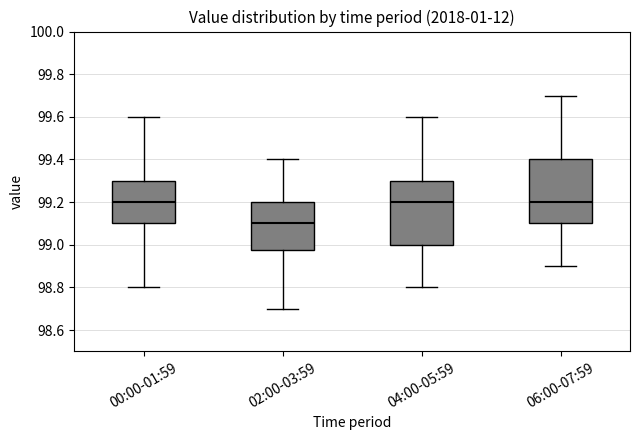

Reading left to right, read every box against the y-axis: the position of its median line, the range the box covers, and the ends of its whiskers. The values are not printed on the chart, so give them approximately, as read against the axis.

00:00-01:59: median 99.20, box 99.10 to 99.30, whiskers 98.80 to 99.60
02:00-03:59: median 99.10, box 98.98 to 99.20, whiskers 98.70 to 99.40
04:00-05:59: median 99.20, box 99.00 to 99.30, whiskers 98.80 to 99.60
06:00-07:59: median 99.20, box 99.10 to 99.40, whiskers 98.90 to 99.70